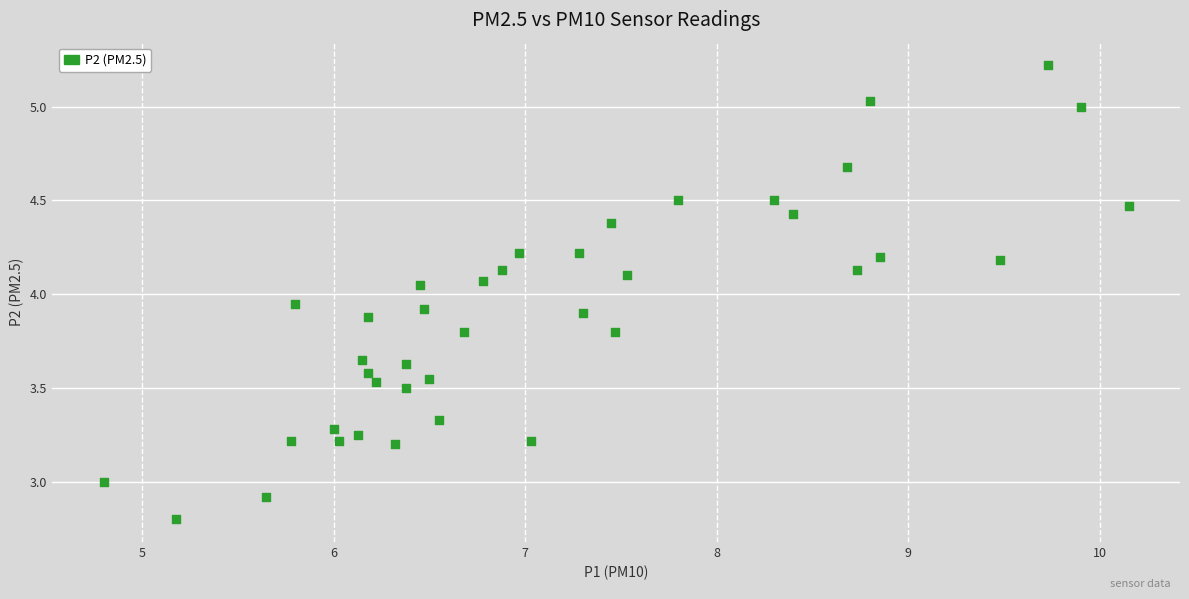

What is the range of Y values (max minus min)?

2.4